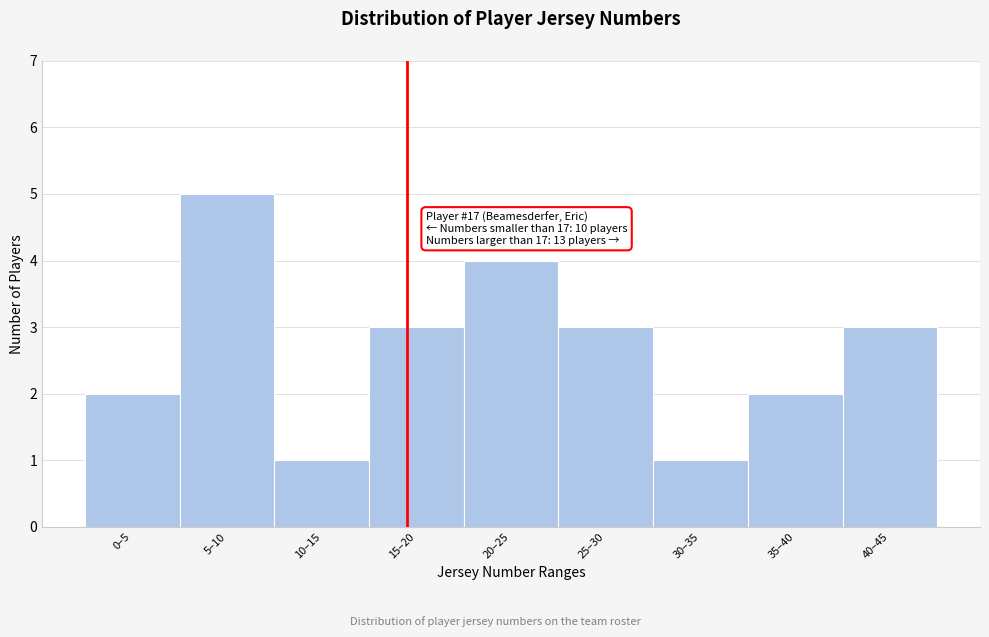

Reading right to left, transcribe all the data shown in this chart.

3	2	1	3	4	3	1	5	2